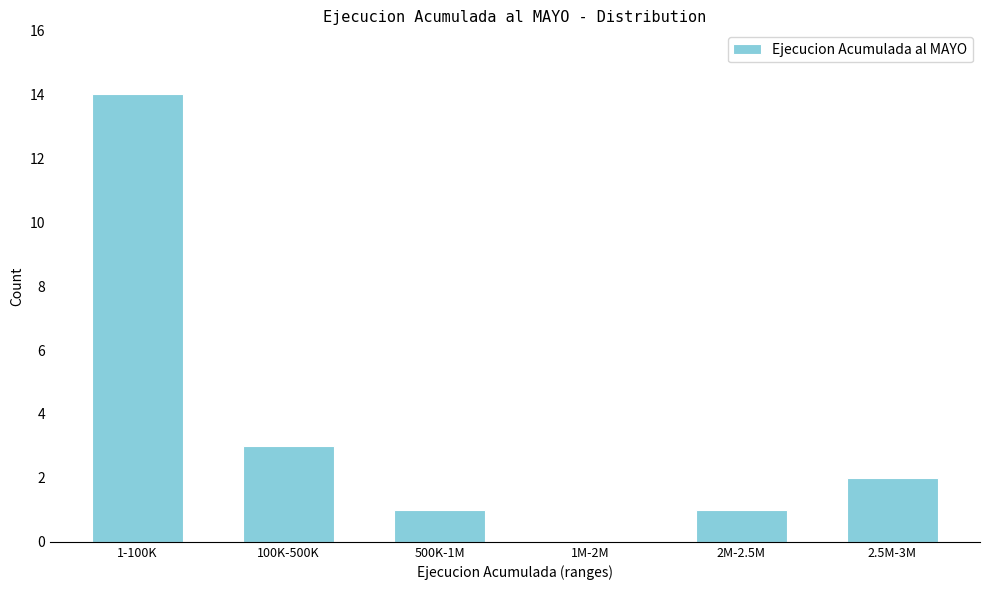

Reading left to right, list all the values displayed in this chart.

1-100K=14	100K-500K=3	500K-1M=1	1M-2M=0	2M-2.5M=1	2.5M-3M=2